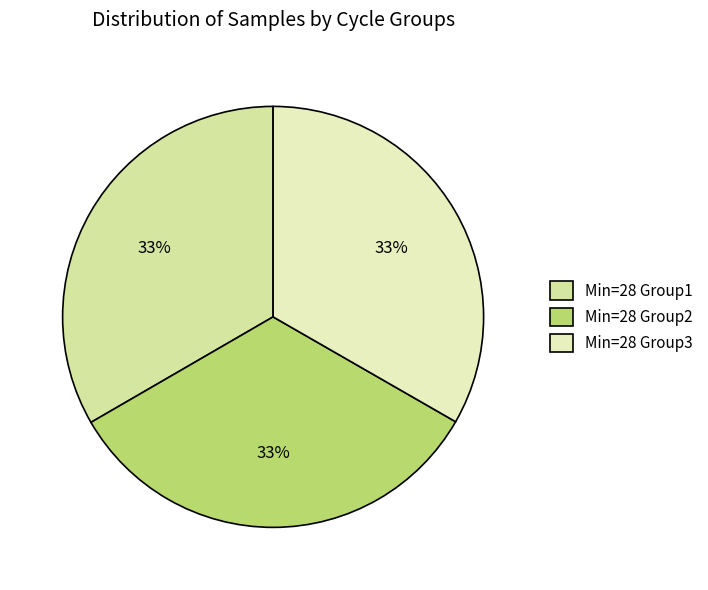

How many slices are in this pie chart?

3